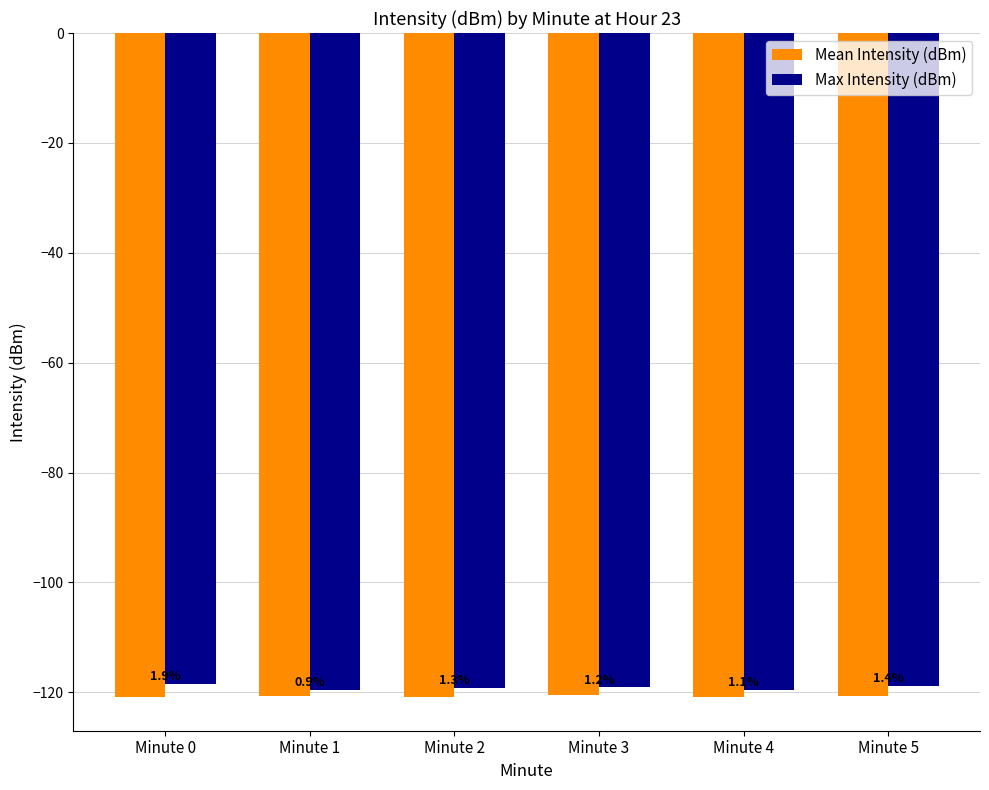

The Max Intensity (dBm) series shows -119.6 at Minute 4. True or false?

True